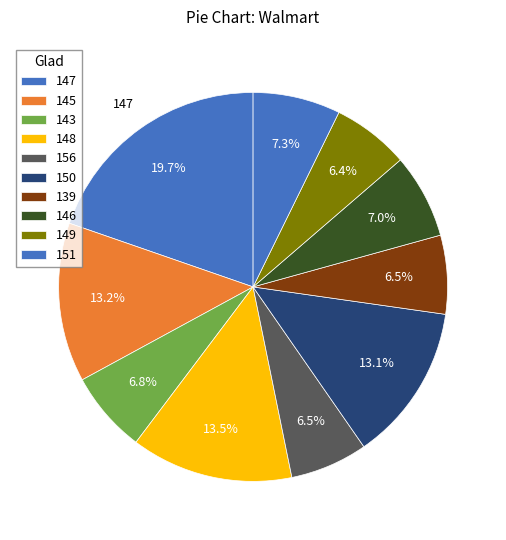

Count the number of slices in the pie.

10